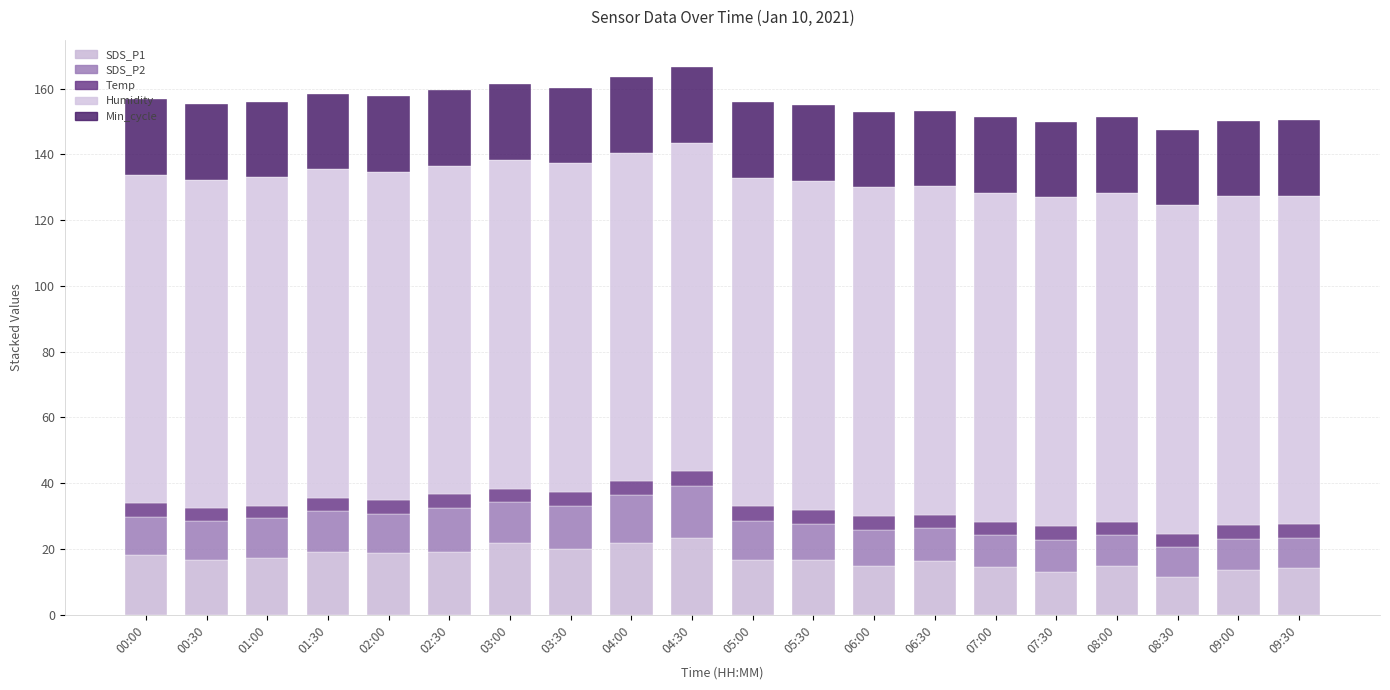

What are all the series names shown in the legend?

SDS_P1, SDS_P2, Temp, Humidity, Min_cycle